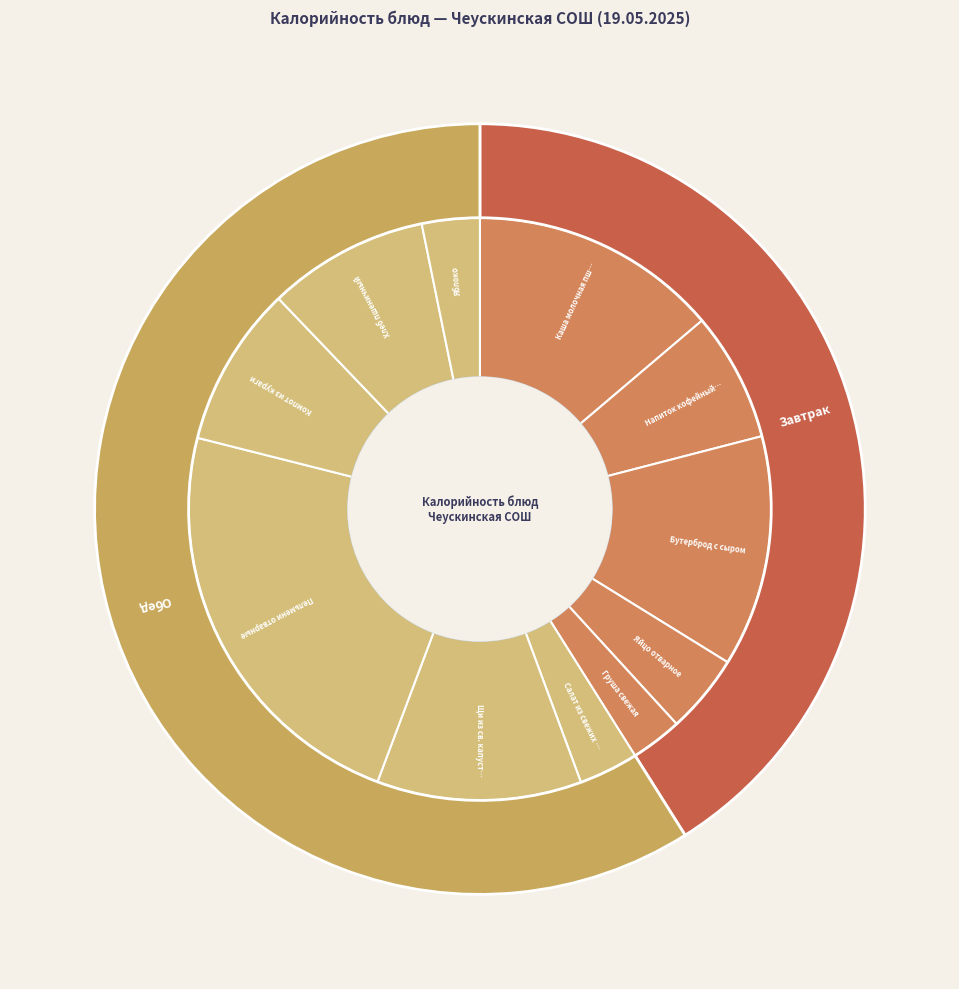

Does any single category account for the majority?

No